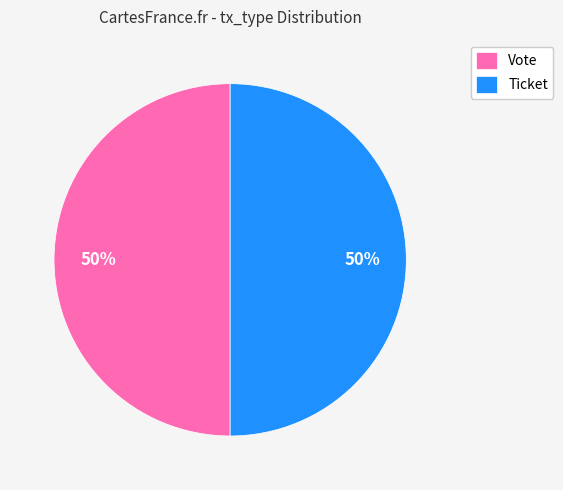

True or false: Vote accounts for 50% of the total.

True